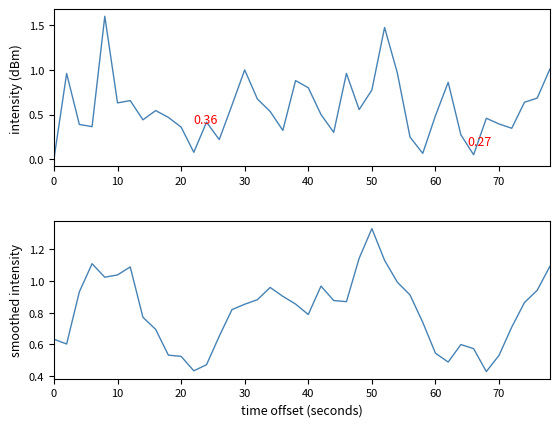

True or false: smoothed intensity has more than 1 points higher than both neighbors.

True